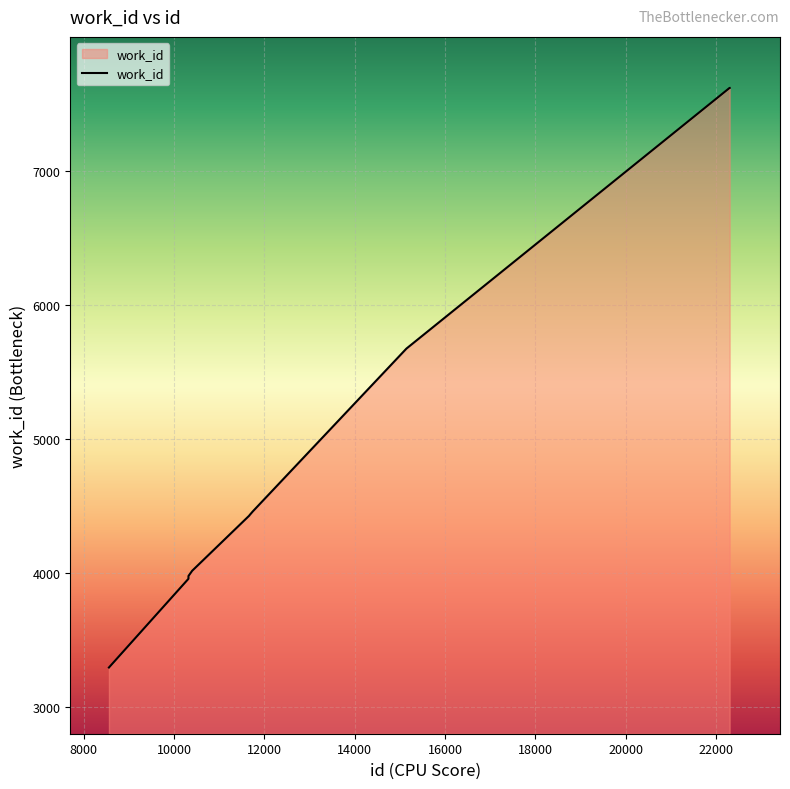

What is the maximum value shown in the chart?

7619